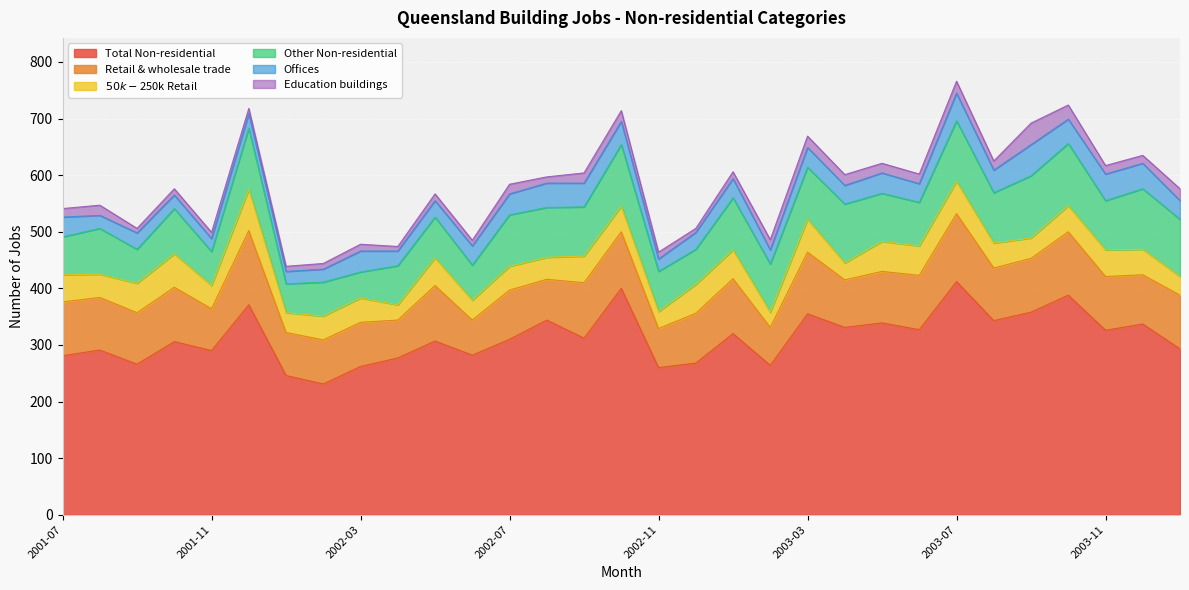

At which label does Retail & wholesale trade first exceed 93?

2001-07